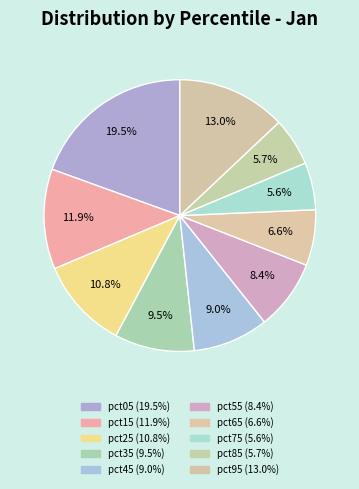

What is the largest slice in the pie chart?

pct05